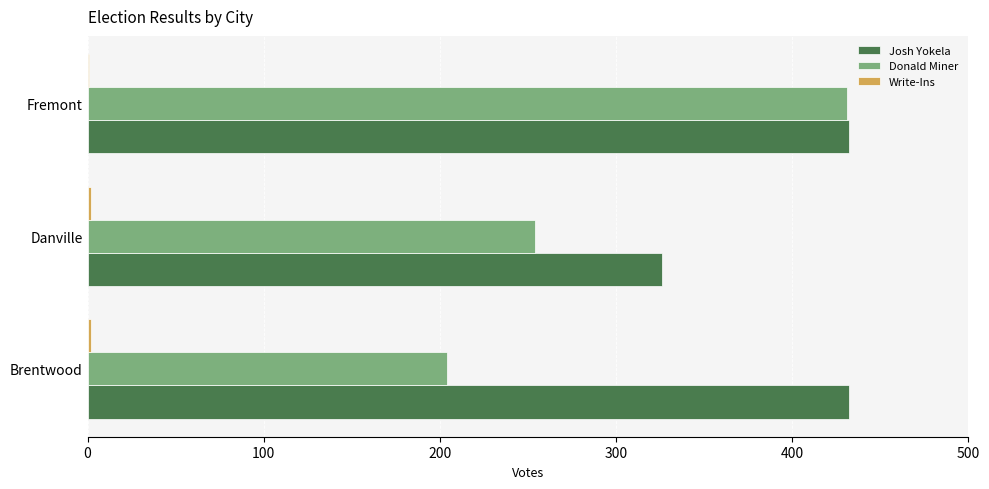

At which category is the sum across all series the highest?

Fremont